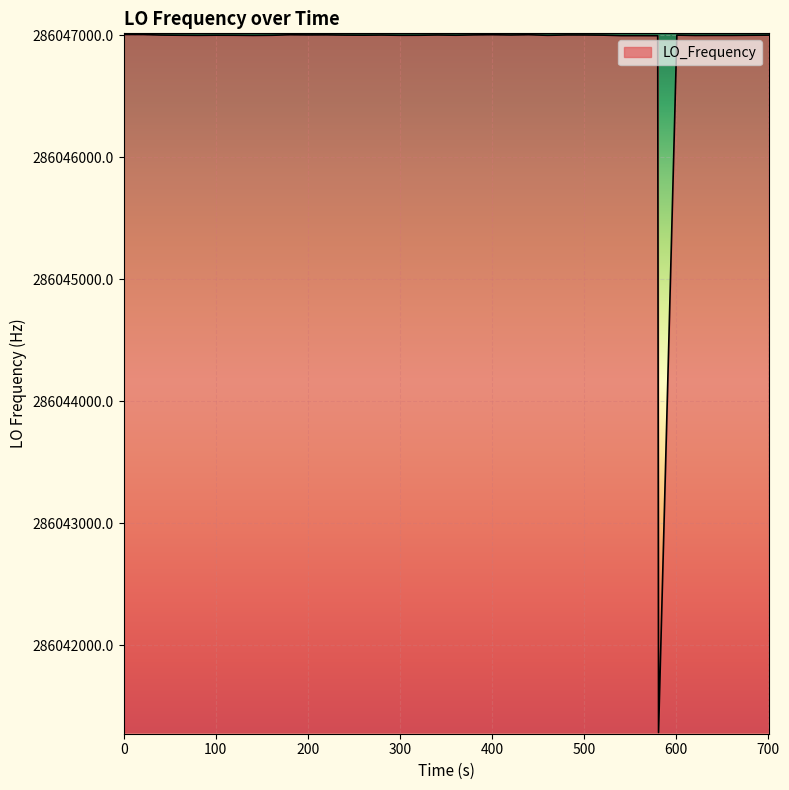

What is the difference between the maximum and minimum values?

5718.4